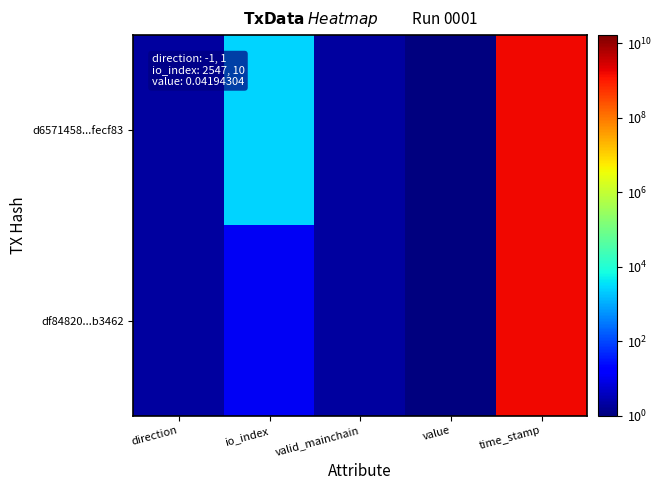

At which category does the chart reach its minimum across all series?

value